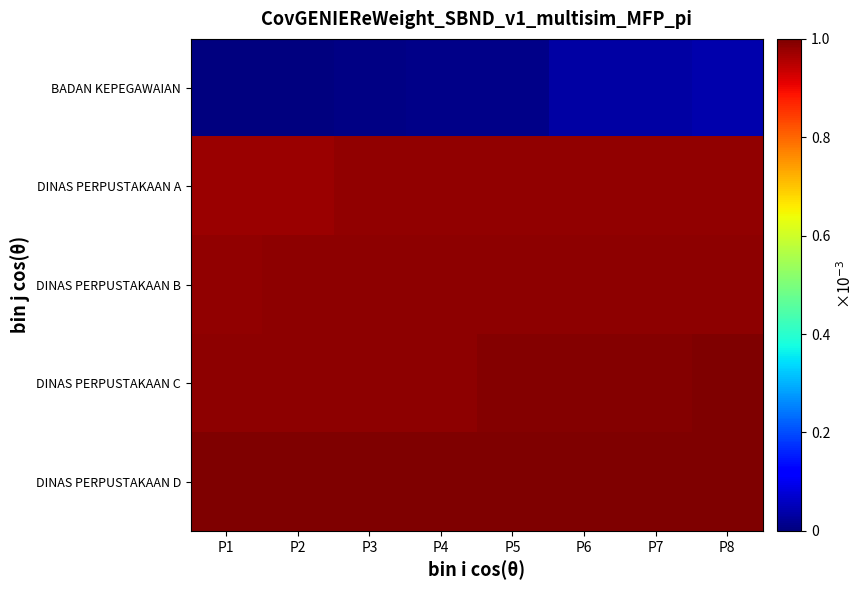

At how many categories does at least one series exceed 0?

8